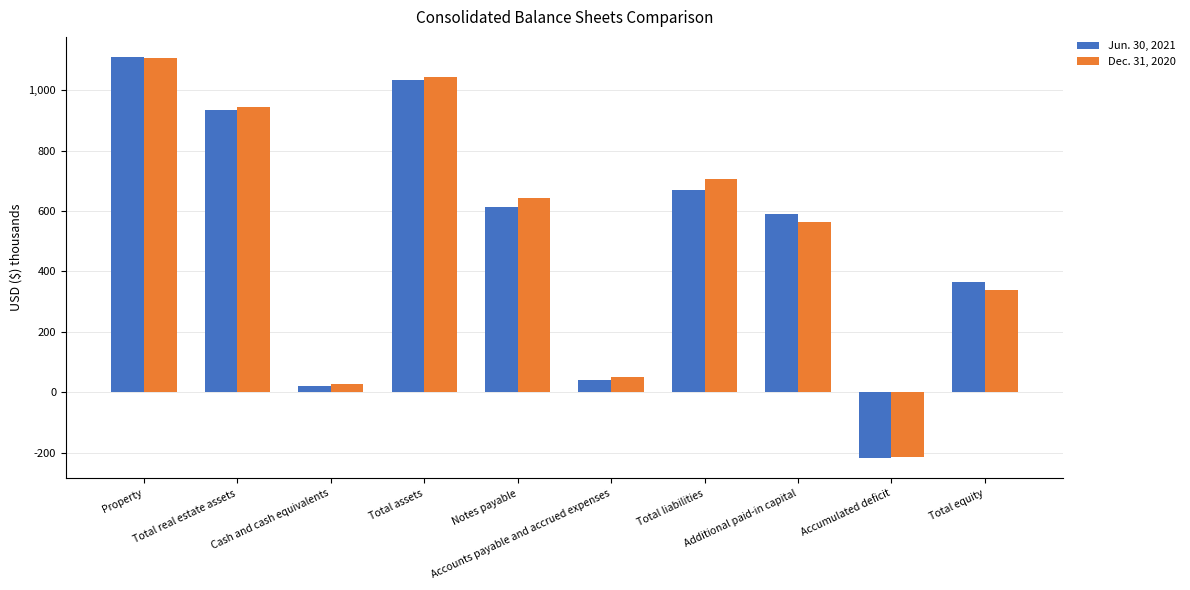

At which category is the sum across all series the highest?

Property